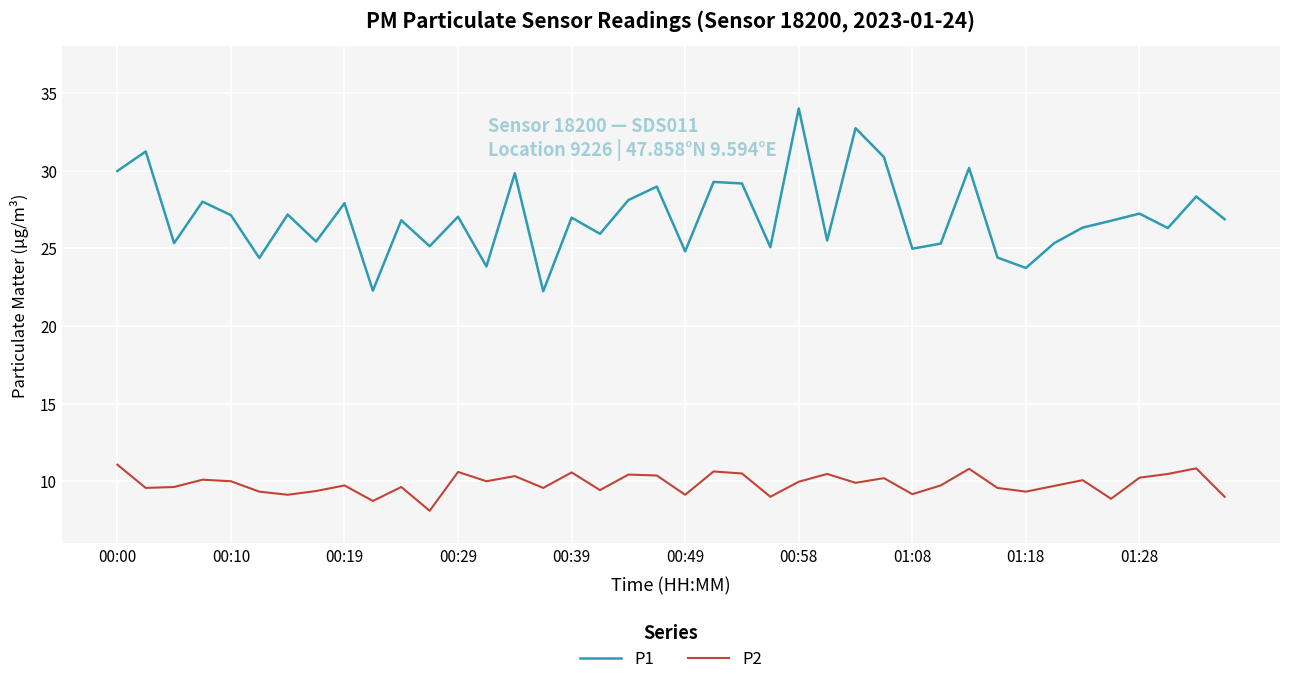

Which series has the largest total across all categories?

P1